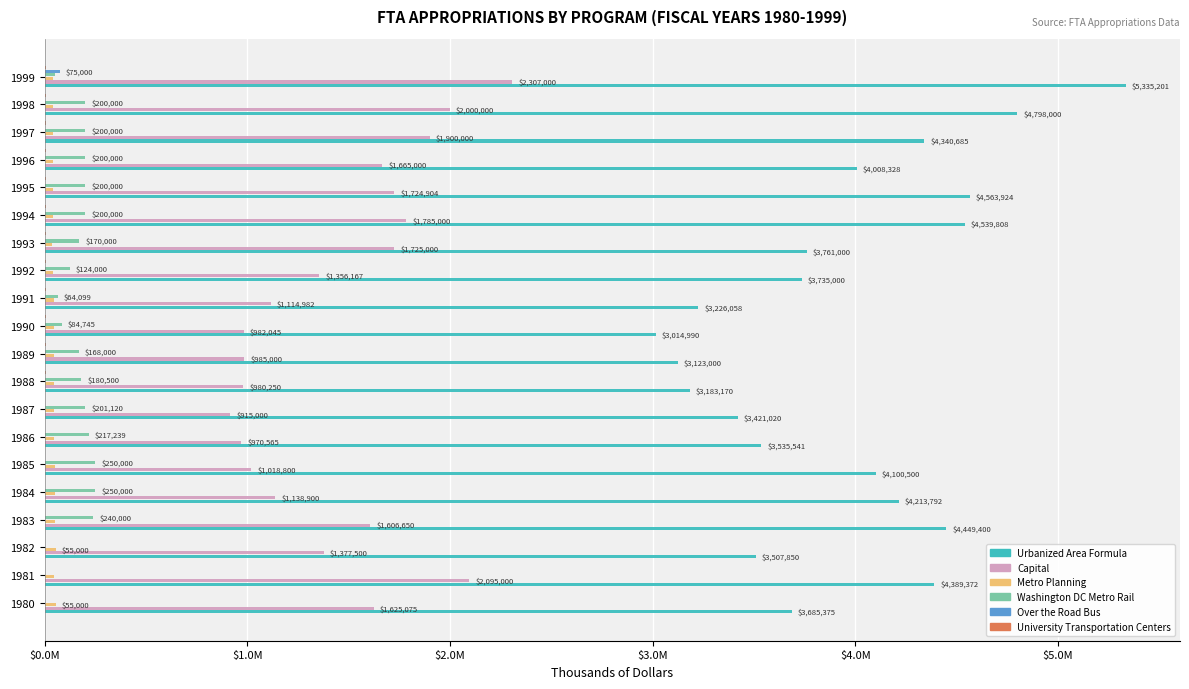

What position from the left is 13?

14